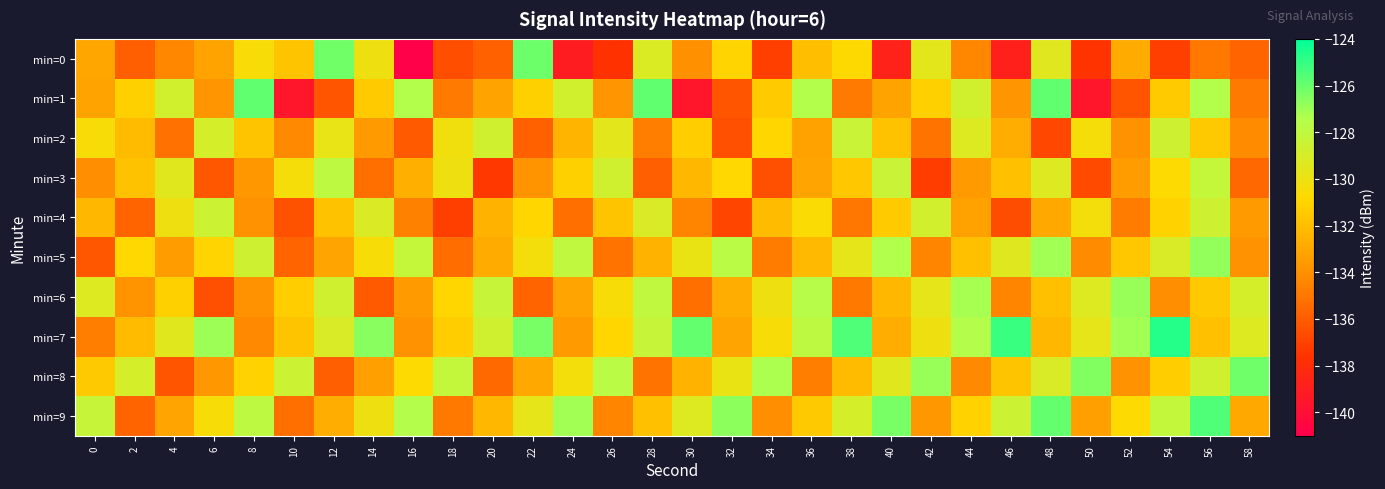

Between 44 and 48, which is larger?

48